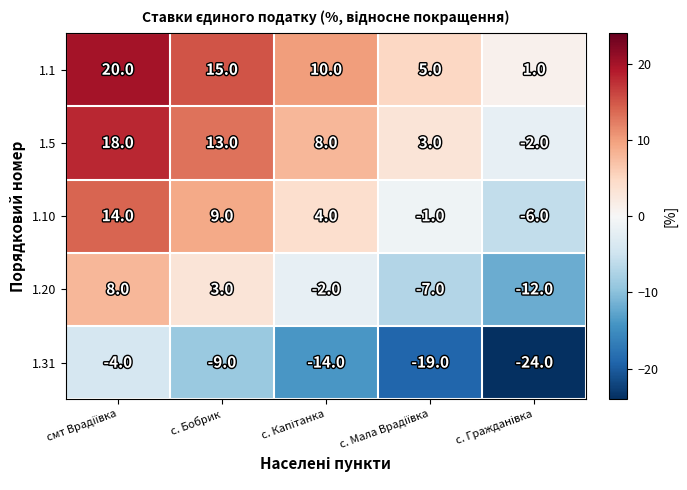

Count the 1.31 values in the range -19 to -9.

3